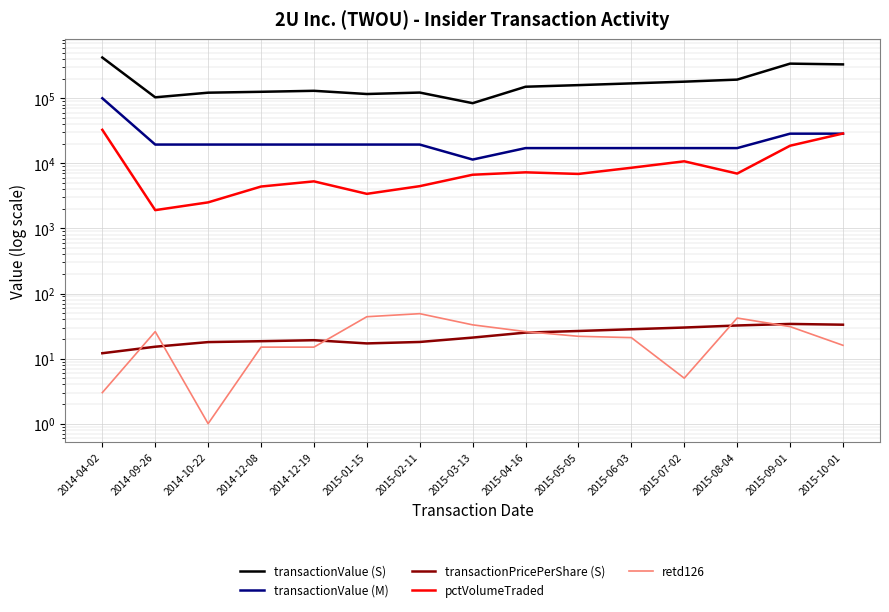

True or false: retd126 and pctVolumeTraded cross at least once.

False